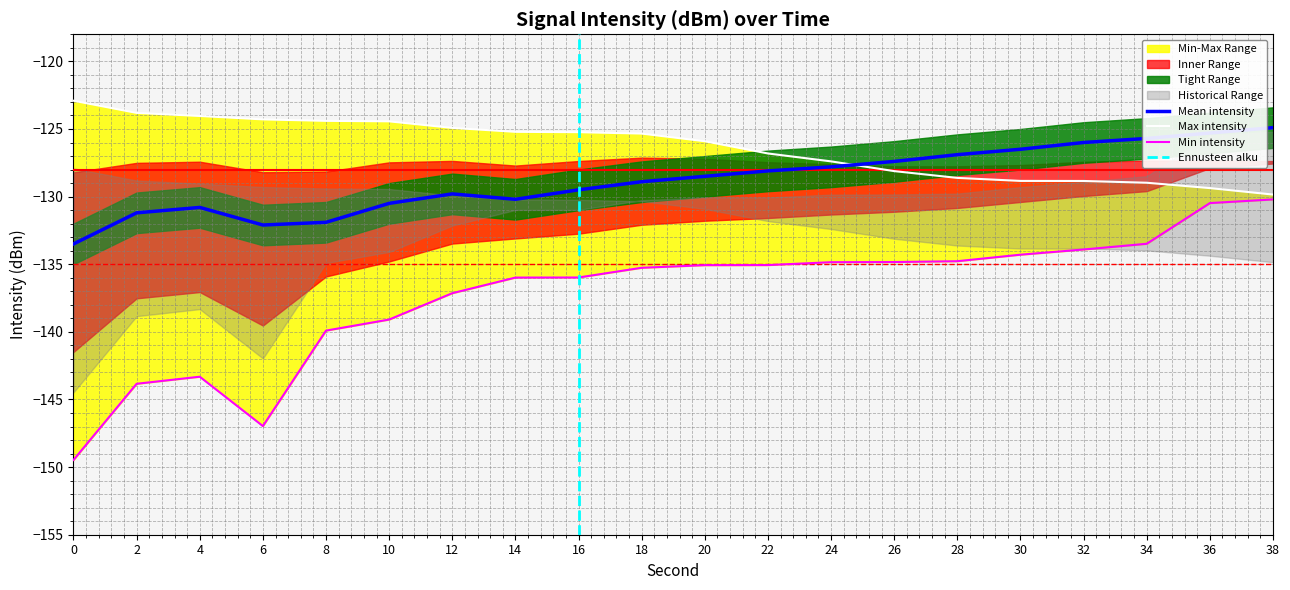

Rank the series at 22 from lowest to highest value.

Min intensity, Mean intensity, Max intensity